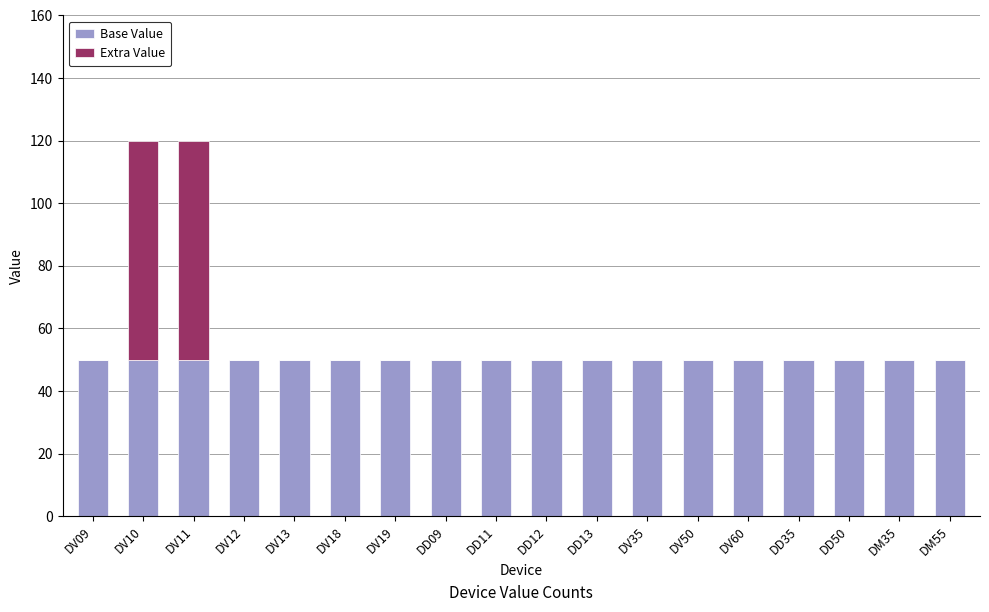

How many distinct data groups are displayed?

2